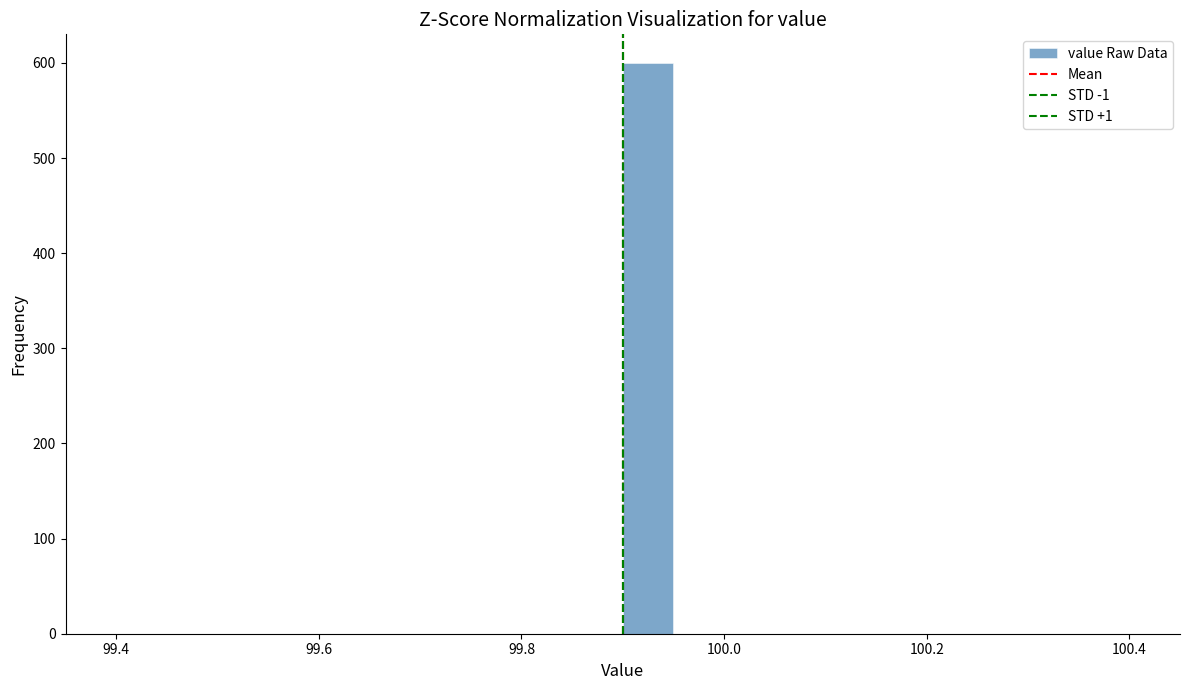

Around what value on the x-axis is the tallest bar? Give the approximate position of its centre, as read against the axis.

99.92